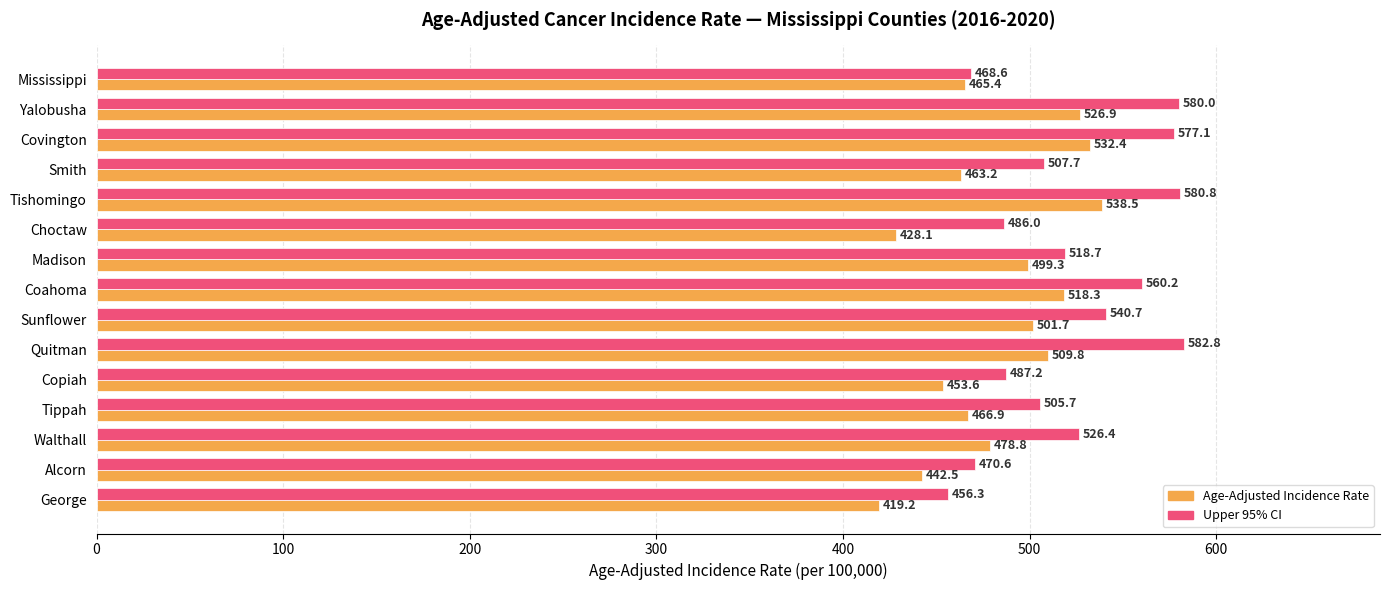

What is the sum of the Age-Adjusted Incidence Rate values at Yalobusha and Quitman?

1036.7